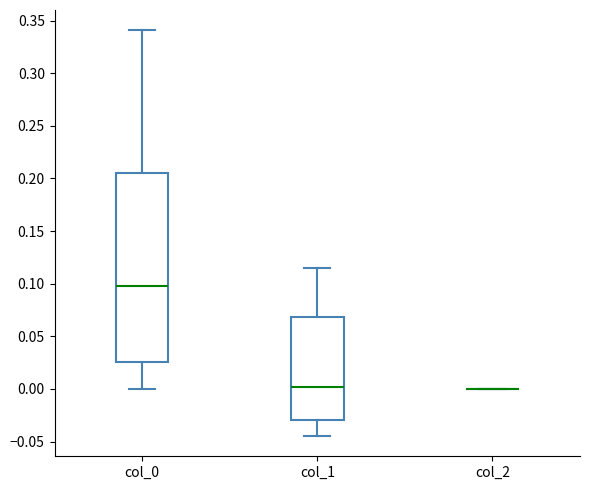

Reading left to right, read every box against the y-axis: the position of its median line, the range the box covers, and the ends of its whiskers. The values are not printed on the chart, so give them approximately, as read against the axis.

col_0: median 0.095, box 0.025 to 0.205, whiskers 0.000 to 0.340
col_1: median 0.000, box -0.030 to 0.070, whiskers -0.045 to 0.115
col_2: box collapsed to a line at 0.000, whiskers 0.000 to 0.000